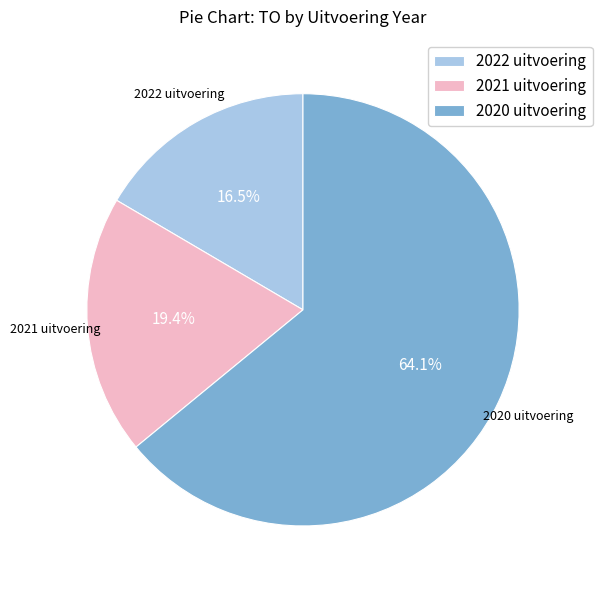

How many slices are in this pie chart?

3